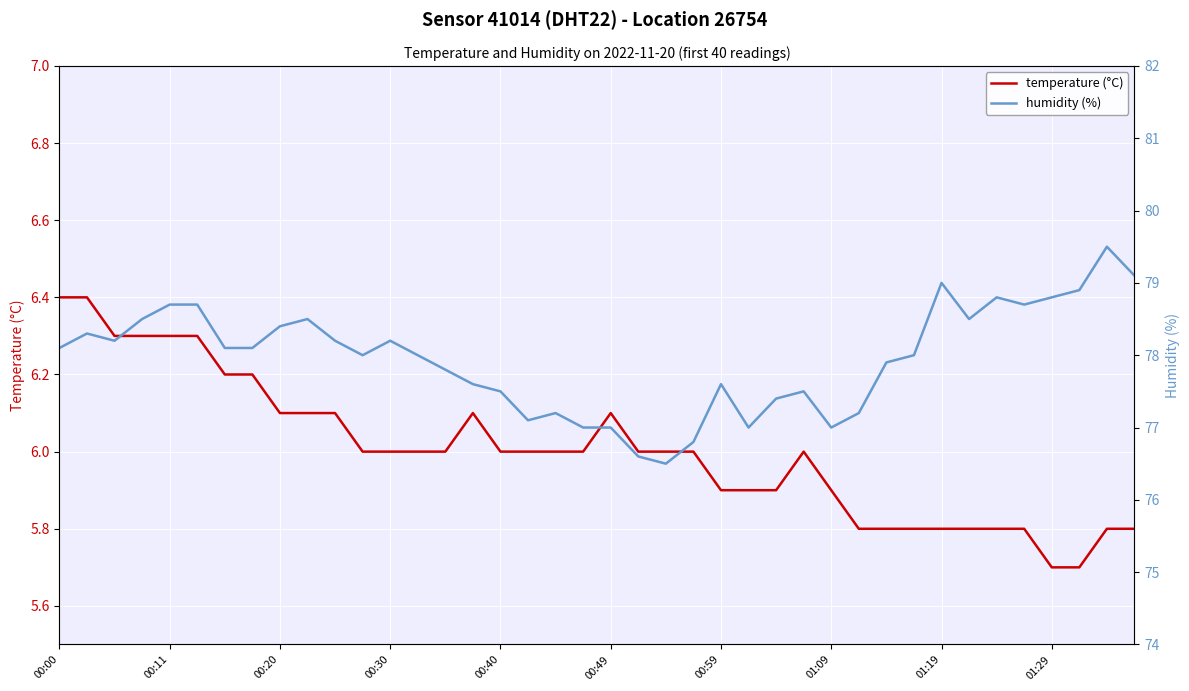

List the series in order of their peak value, lowest first.

temperature (°C), humidity (%)